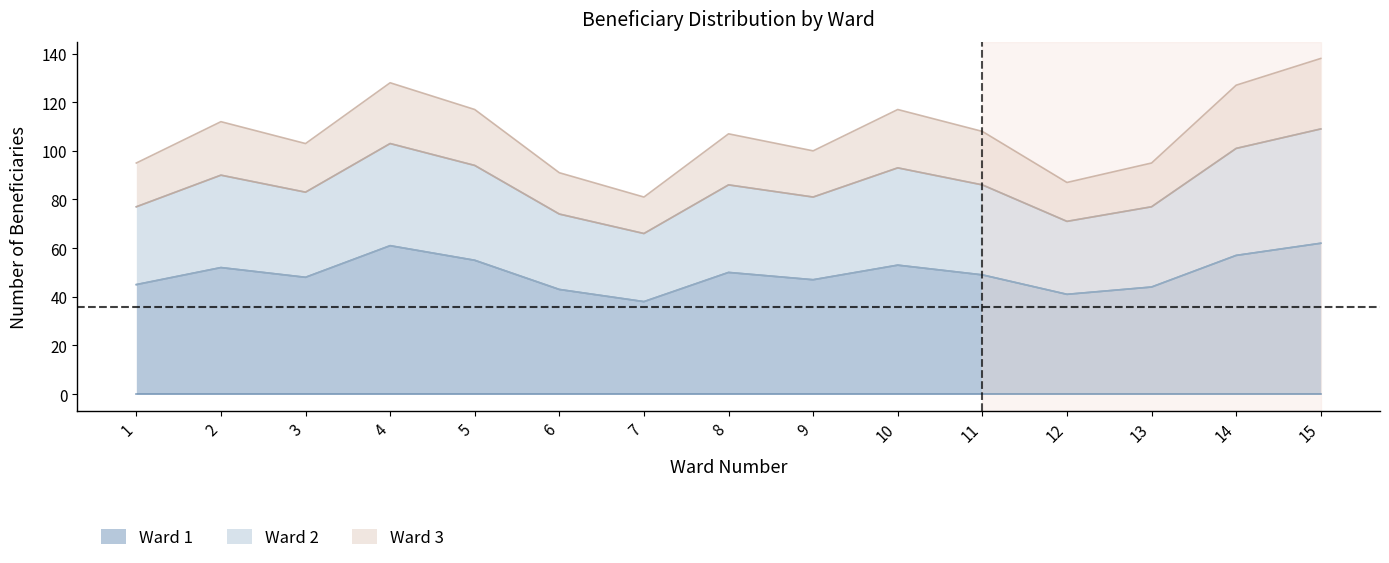

The Ward 1 series shows 23 at 9. True or false?

False